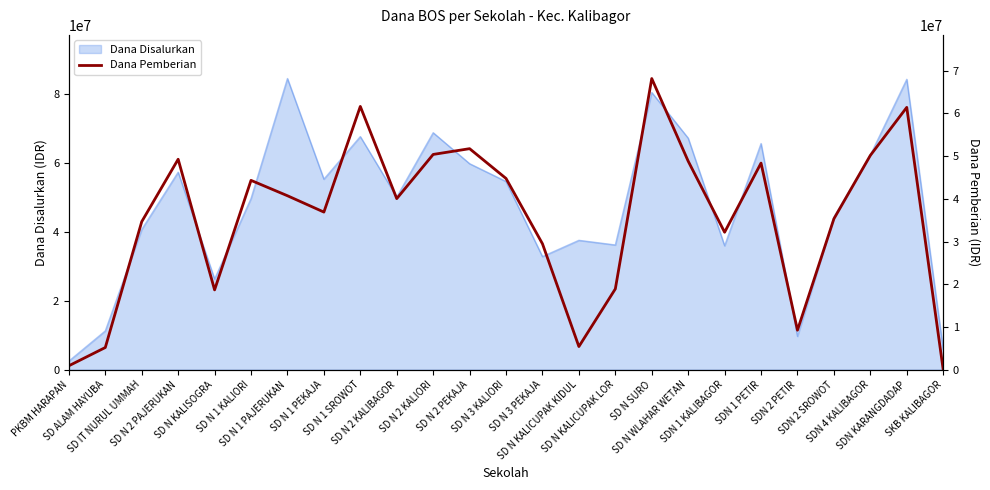

What is the difference between the values at SDN 1 PETIR and SD N 3 KALIORI?

3600000